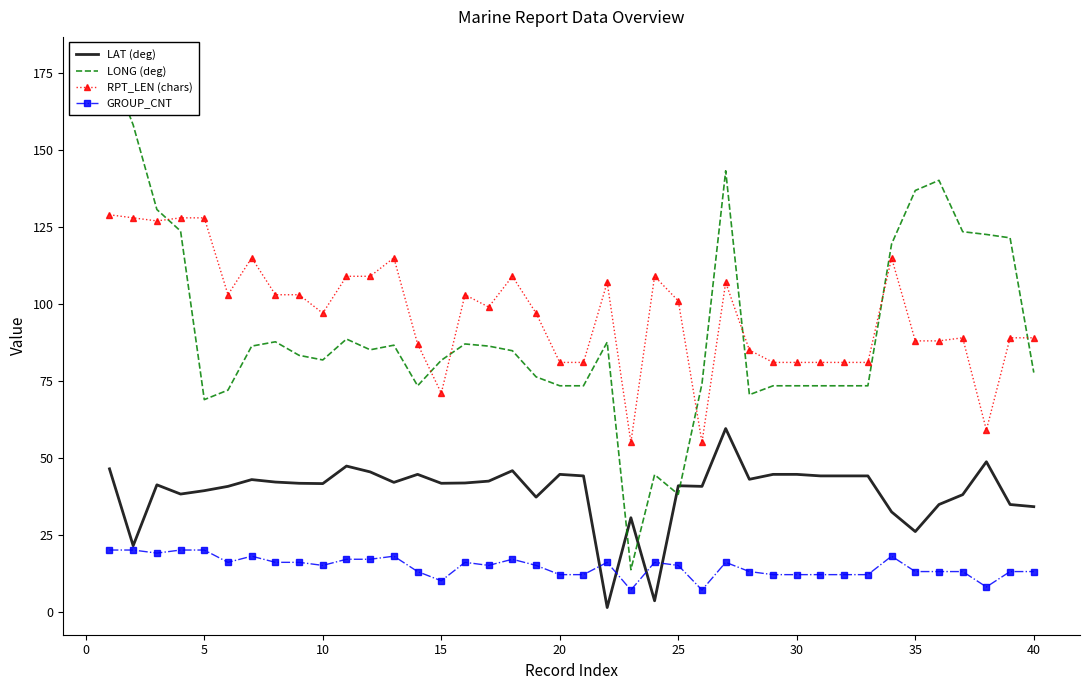

What is the lowest value of the GROUP_CNT series?

7.0